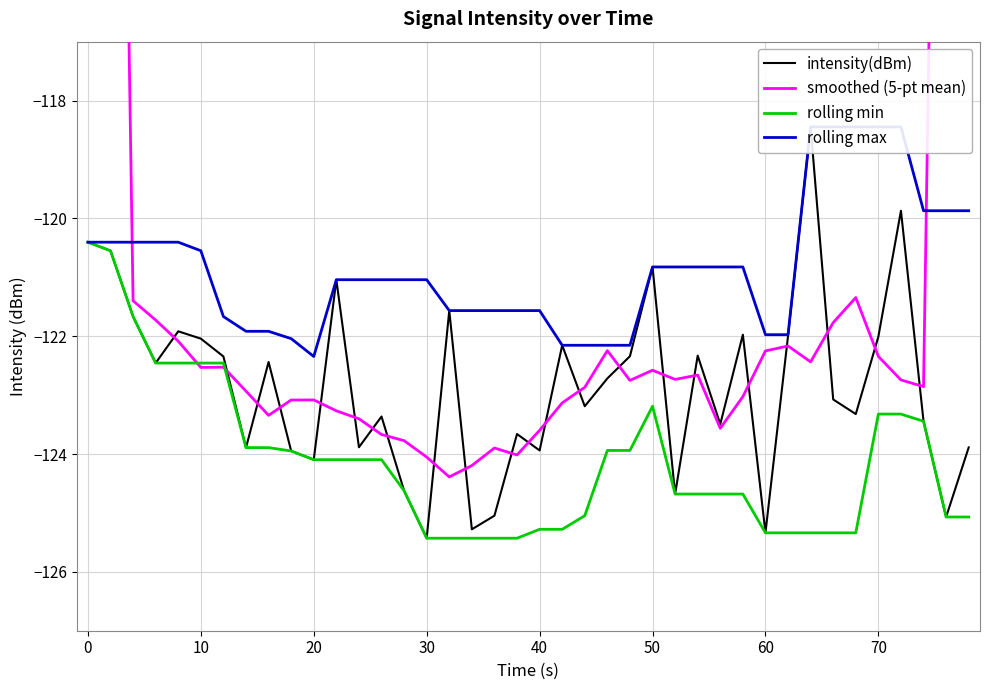

What is the minimum value for rolling max?

-122.3